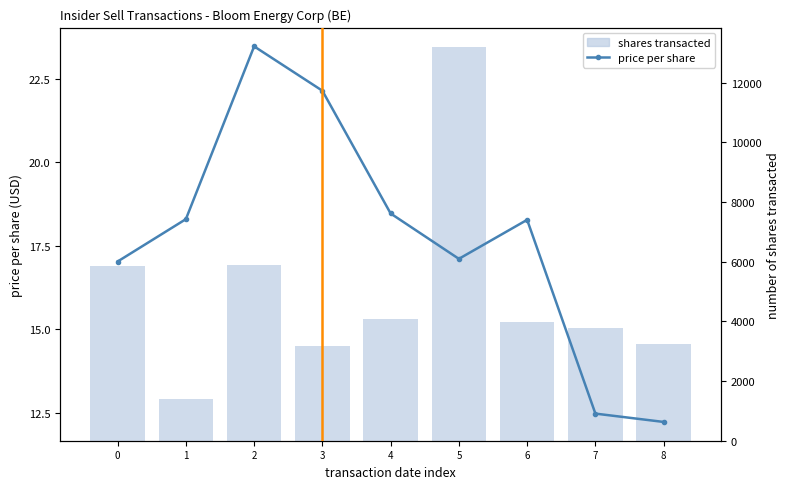

Are the bars horizontal?

No